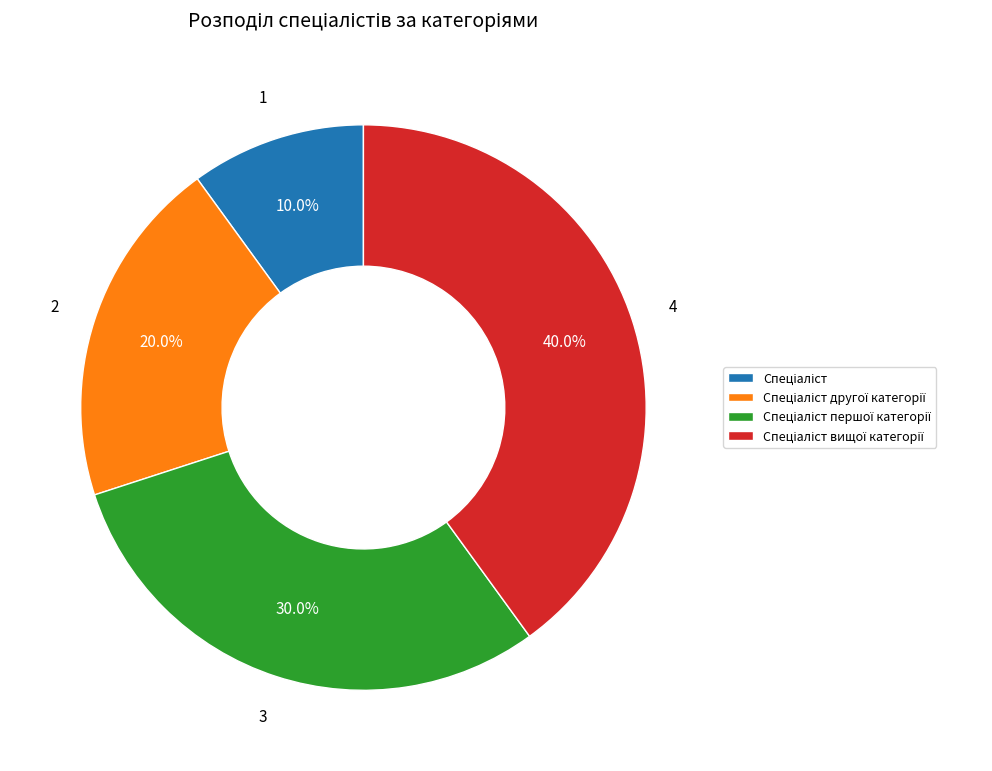

Does any single category account for the majority?

No